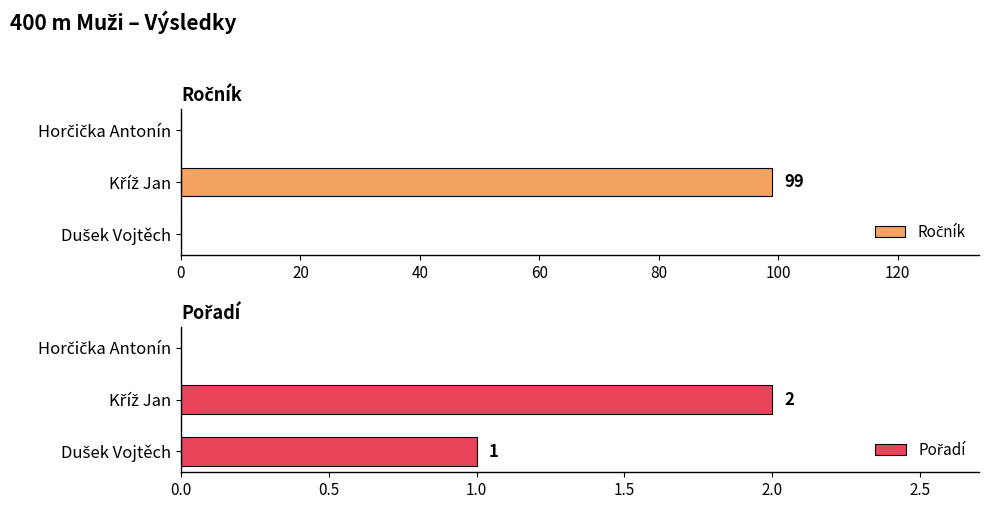

True or false: Ročník has a value of 99 at Kříž Jan.

True